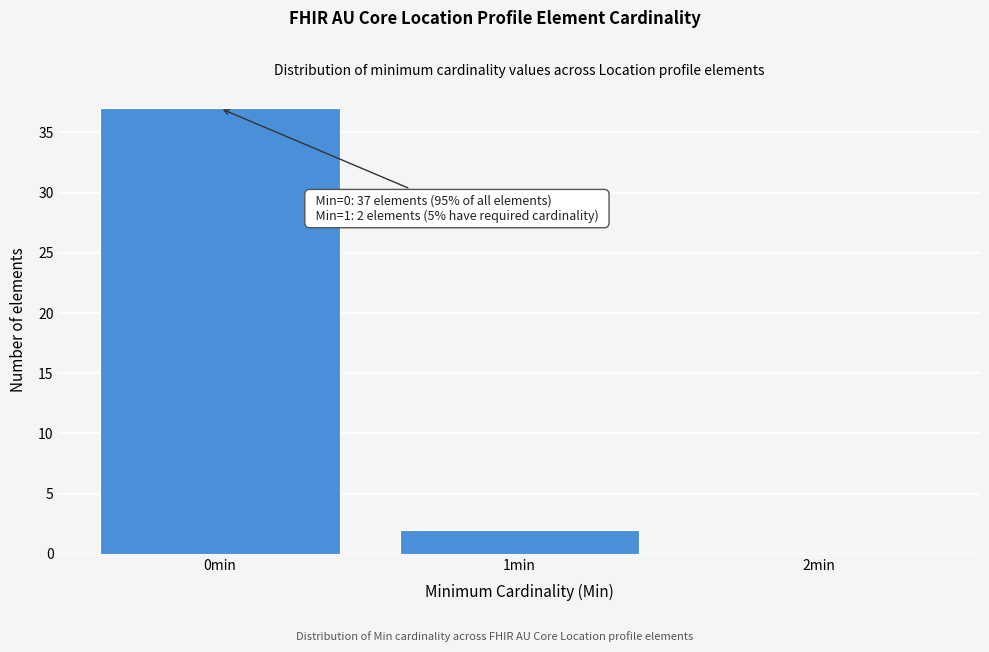

Over which range of the x-axis is the bar tallest?

-0.5 to 0.5